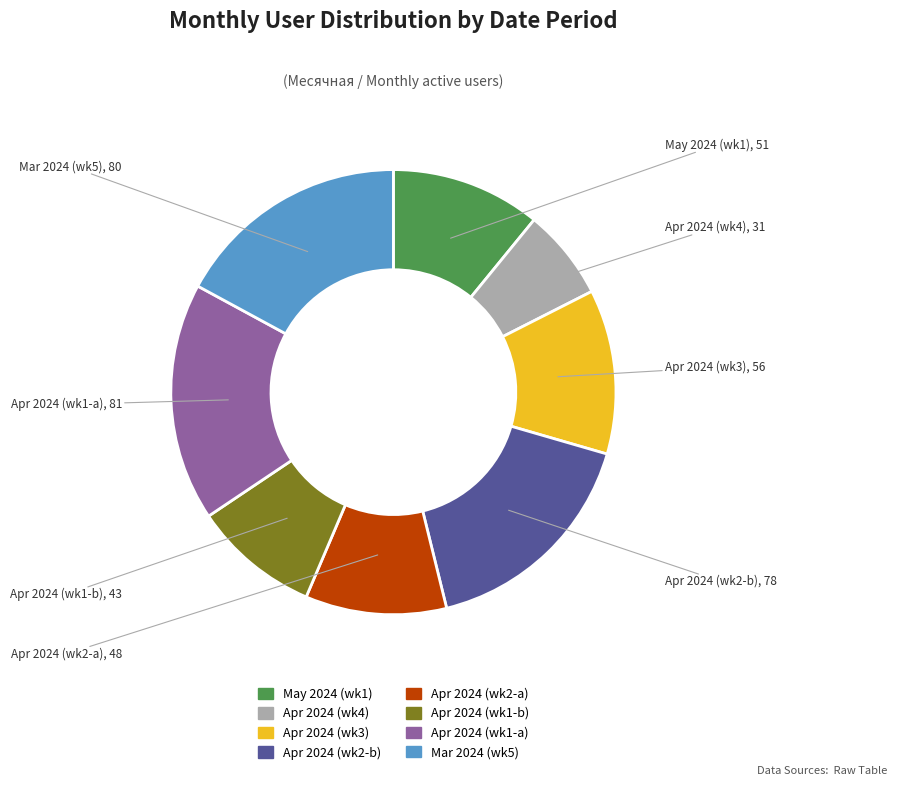

Is there a majority slice in this chart?

No